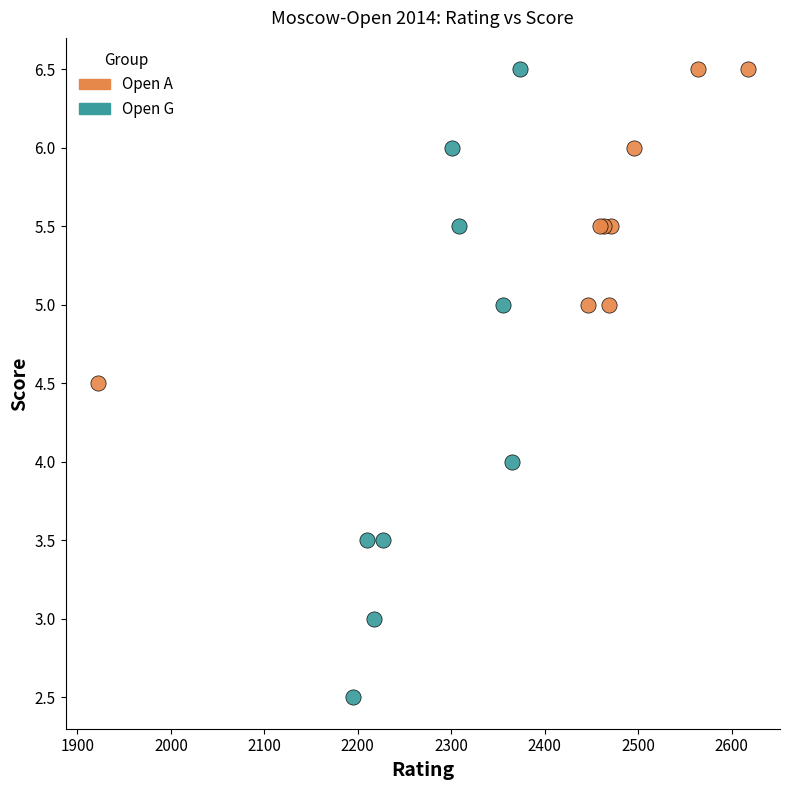

Which series has the widest spread of Y values?

Open G